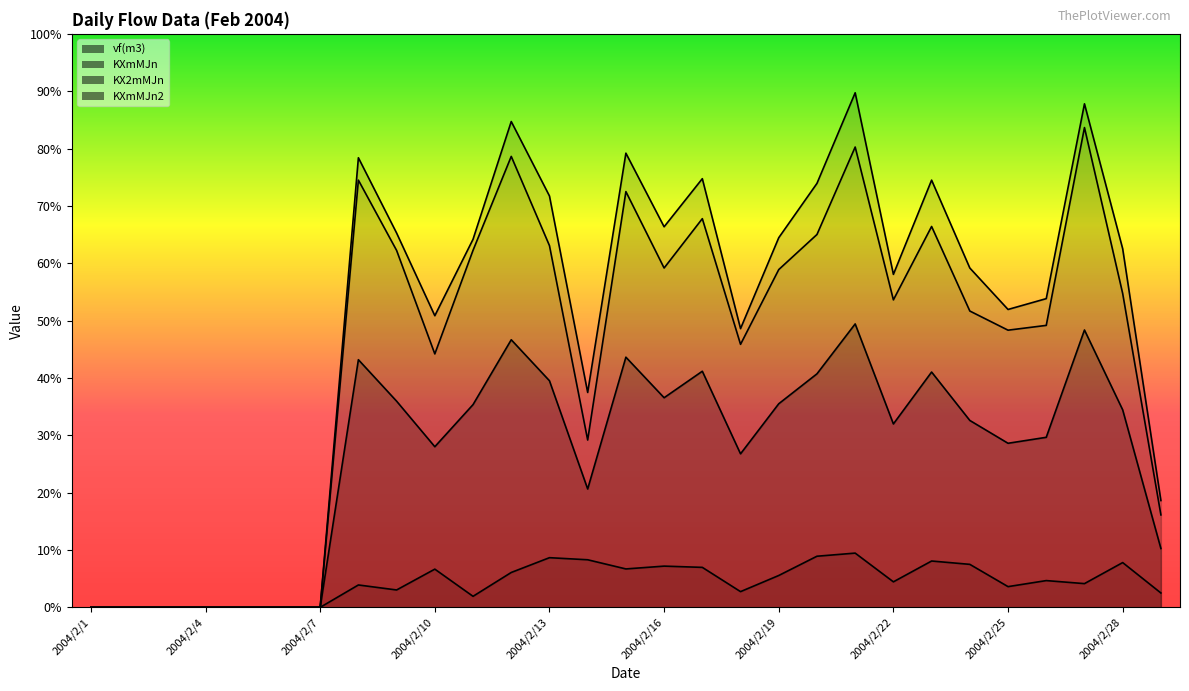

What is the sum of all KXmMJn values?

1416.1